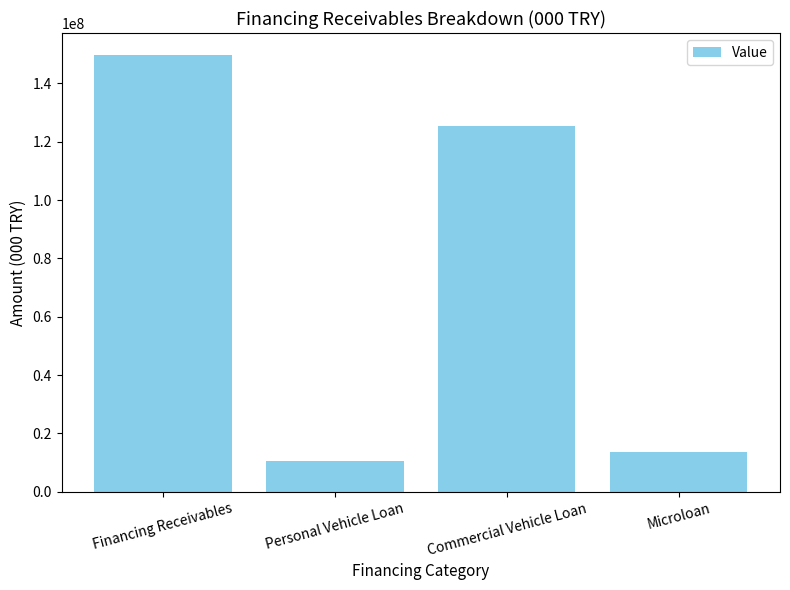

Reading left to right, transcribe all the data shown in this chart.

Financing Receivables=149750742.5	Personal Vehicle Loan=10636744.8	Commercial Vehicle Loan=125202740.5	Microloan=13760705.8